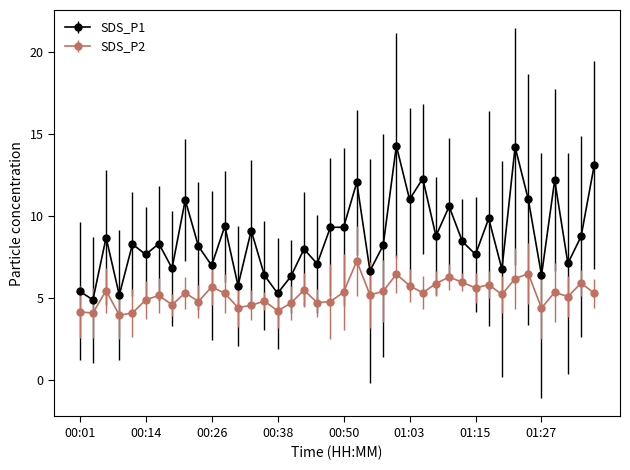

What is the difference between the maximum and minimum values in the SDS_P2 series?

3.3